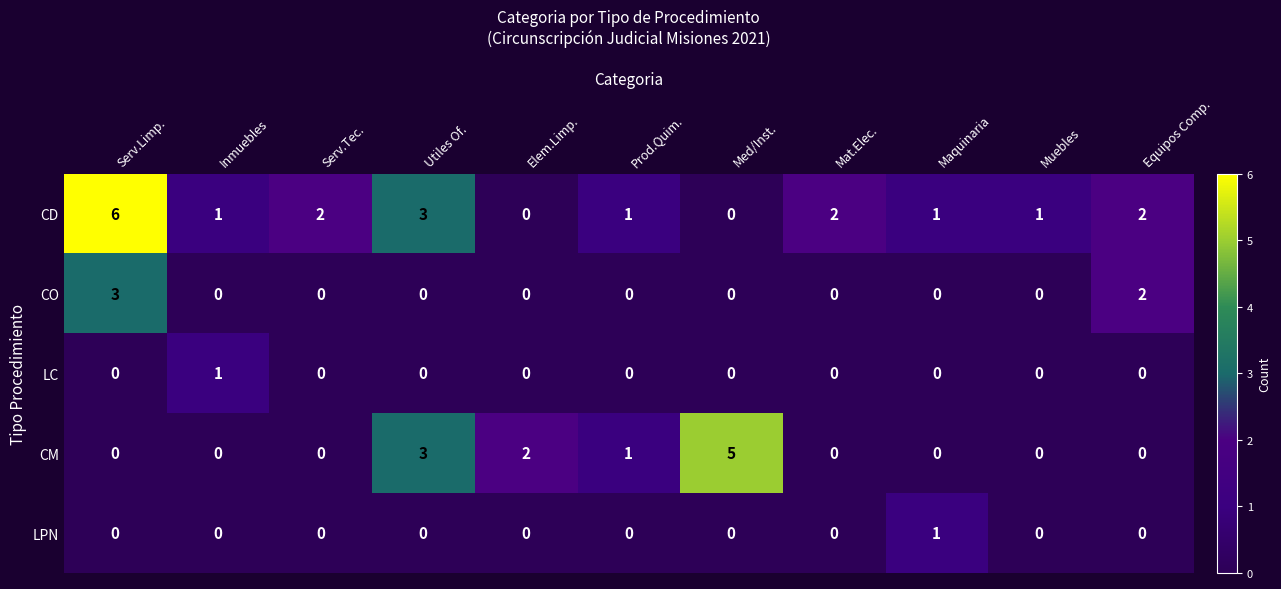

What is the difference between the maximum and minimum values in the CM series?

5